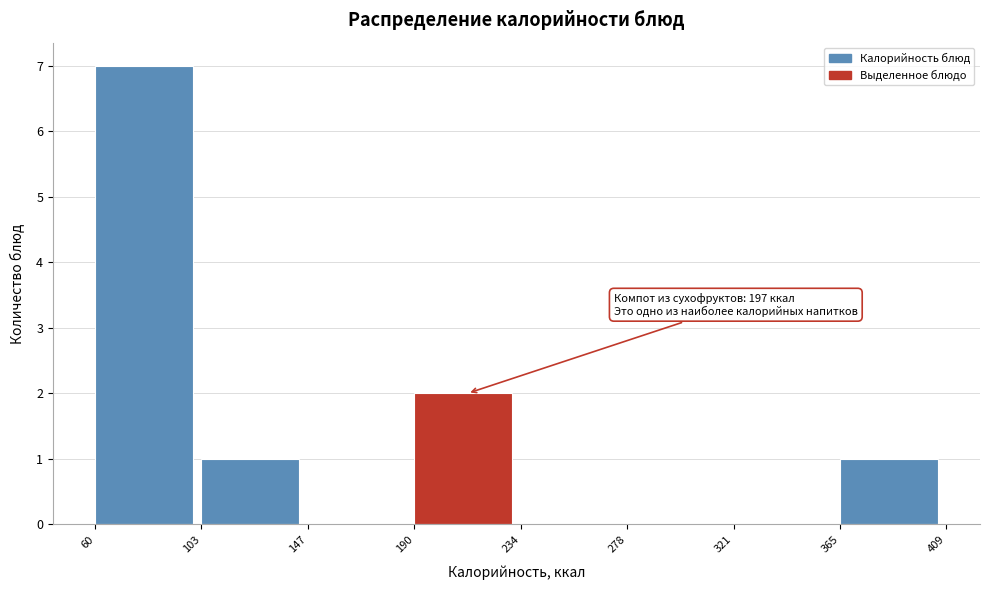

Which range on the x-axis has the tallest bar?

60 to 103